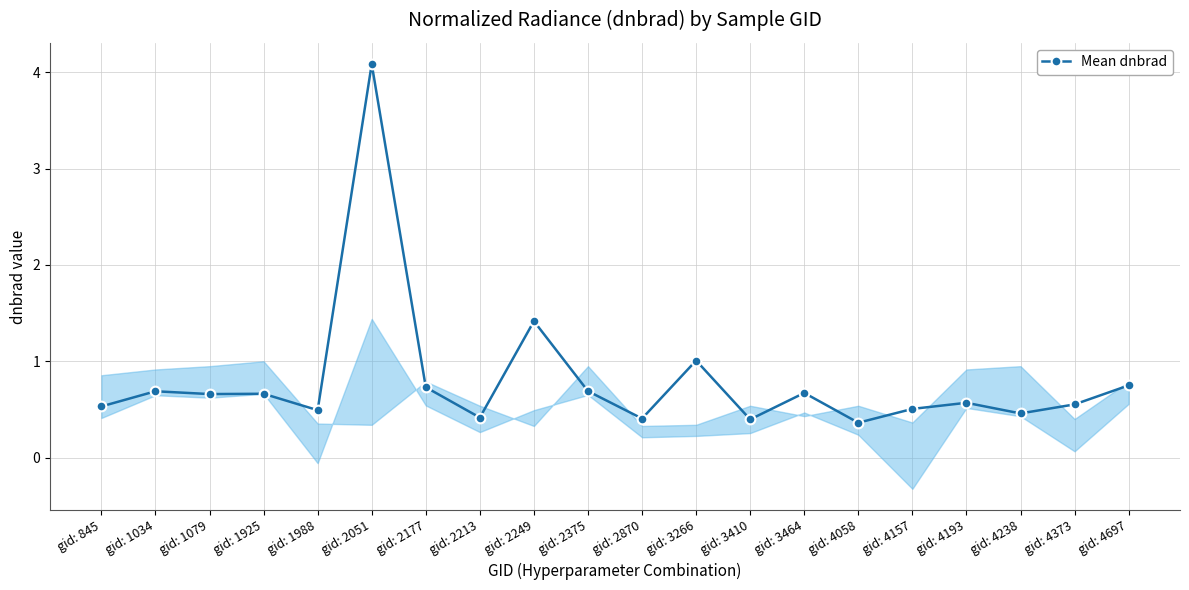

Reading left to right, transcribe all the data shown in this chart.

0.5	0.7	0.7	0.7	0.5	4.1	0.7	0.4	1.4	0.7	0.4	1.0	0.4	0.7	0.4	0.5	0.6	0.5	0.6	0.7